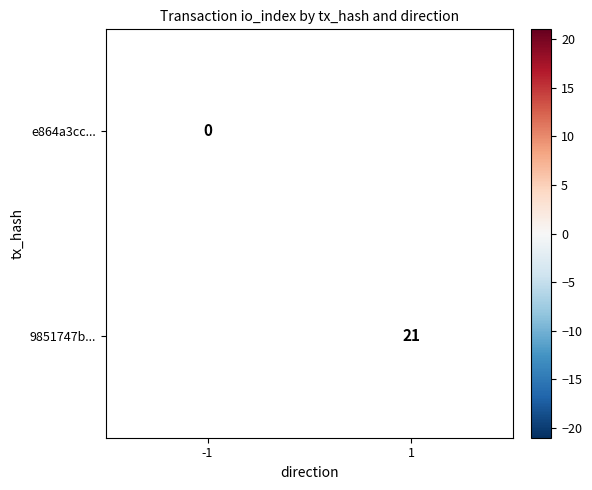

Is it true that 9851747b... equals 37 at 1?

False